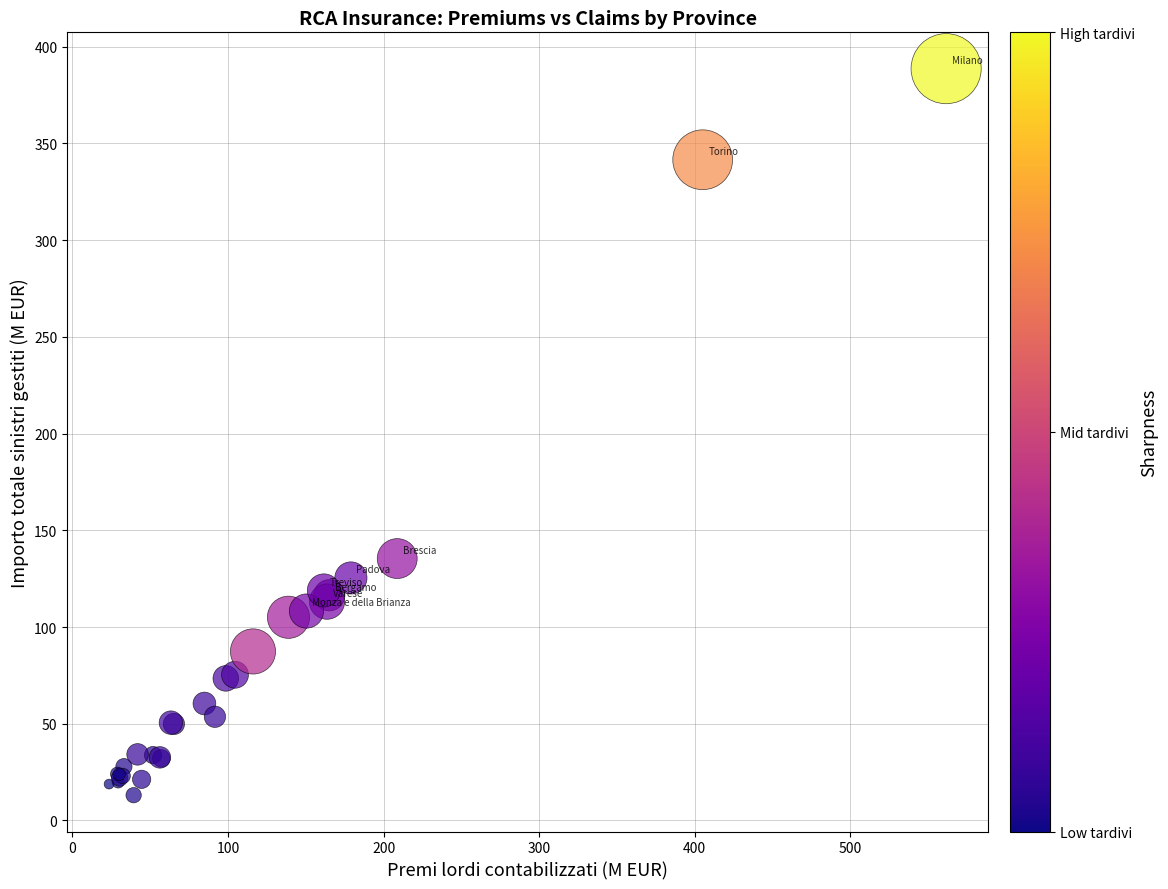

What Y value in the scatter plot is closest to 200?

135.4